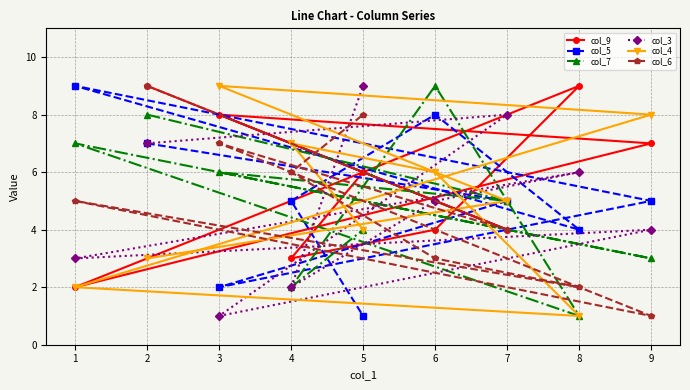

Where is the first local minimum for col_9?

7